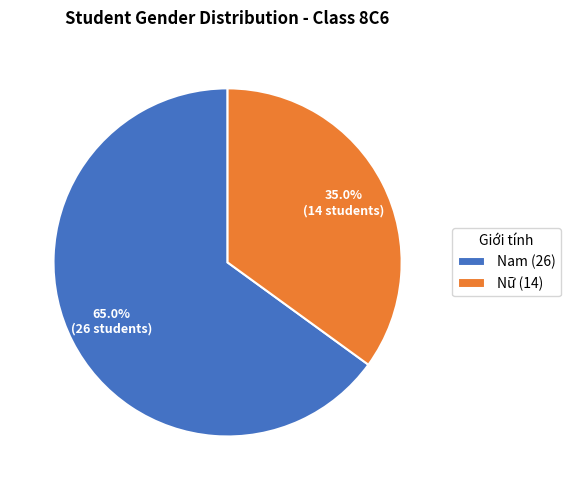

What is the total percentage of Nam and Nữ?

100.0%